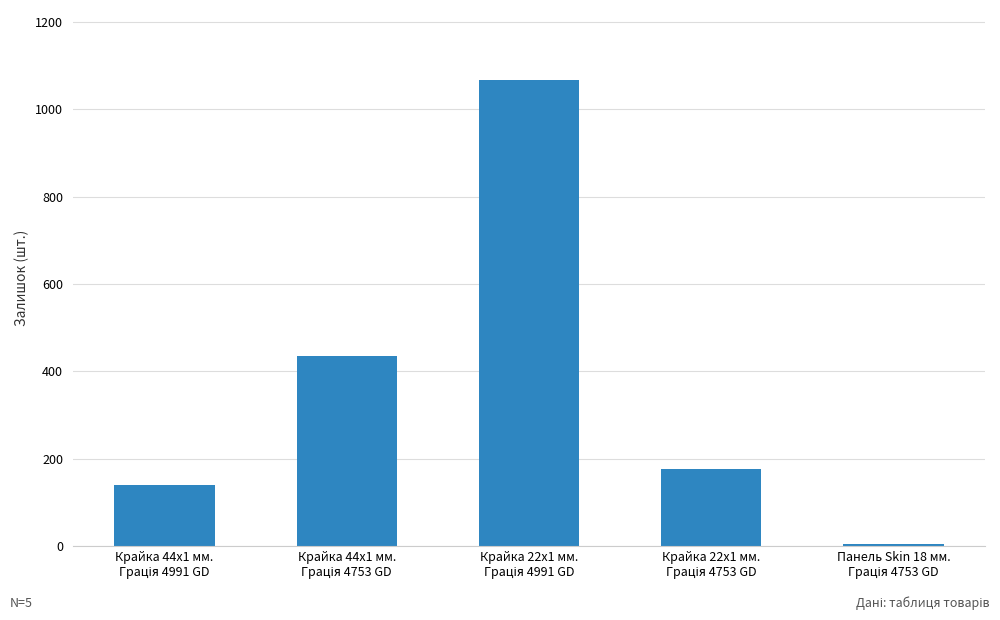

What is the difference between the maximum and minimum values?

1063